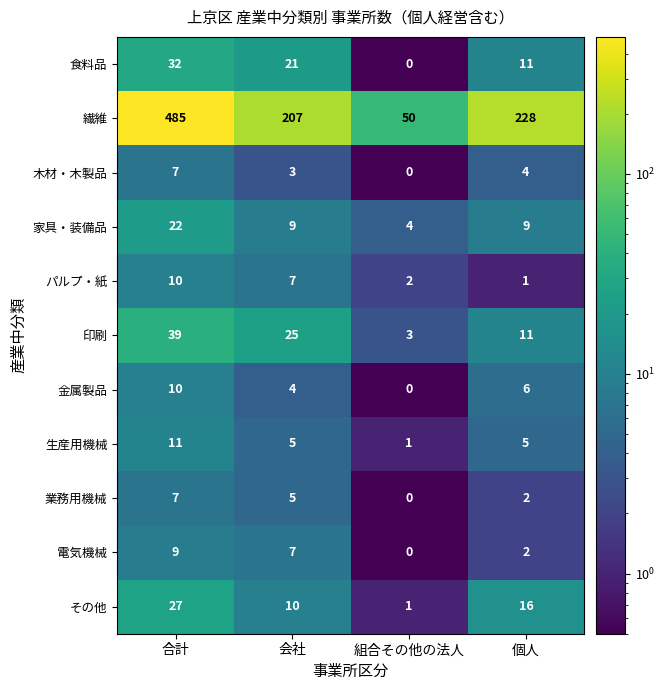

What is the spread (max minus min) of values at 合計?

478